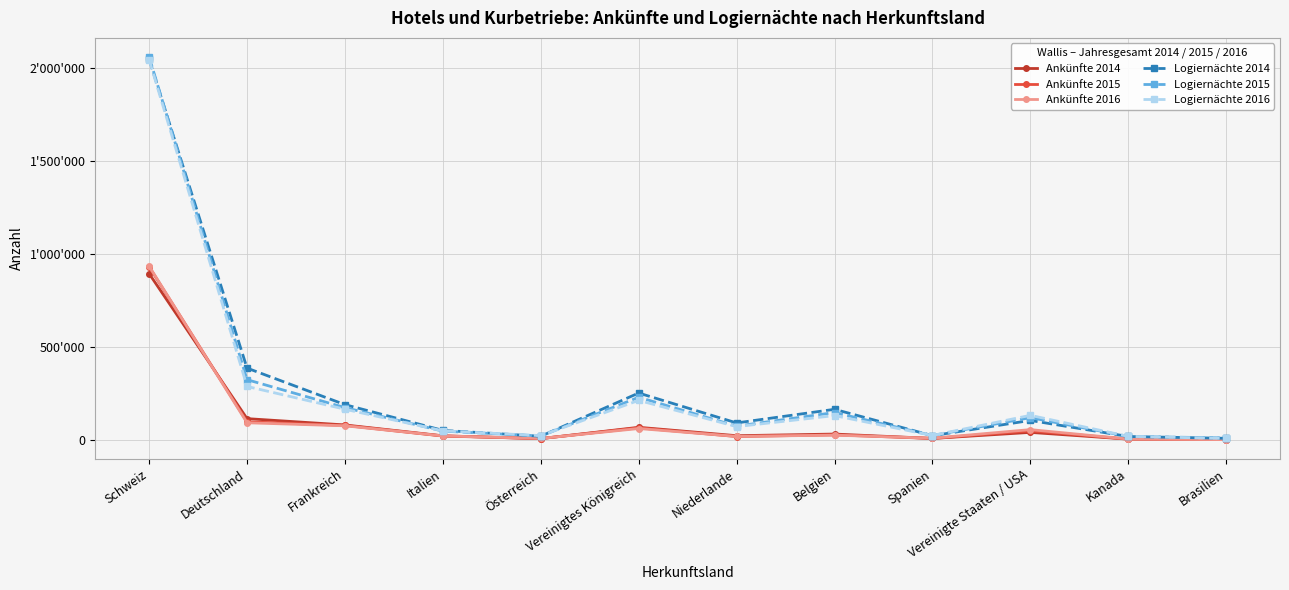

What is the difference between the second highest and minimum values in the Ankünfte 2015 series?

95309